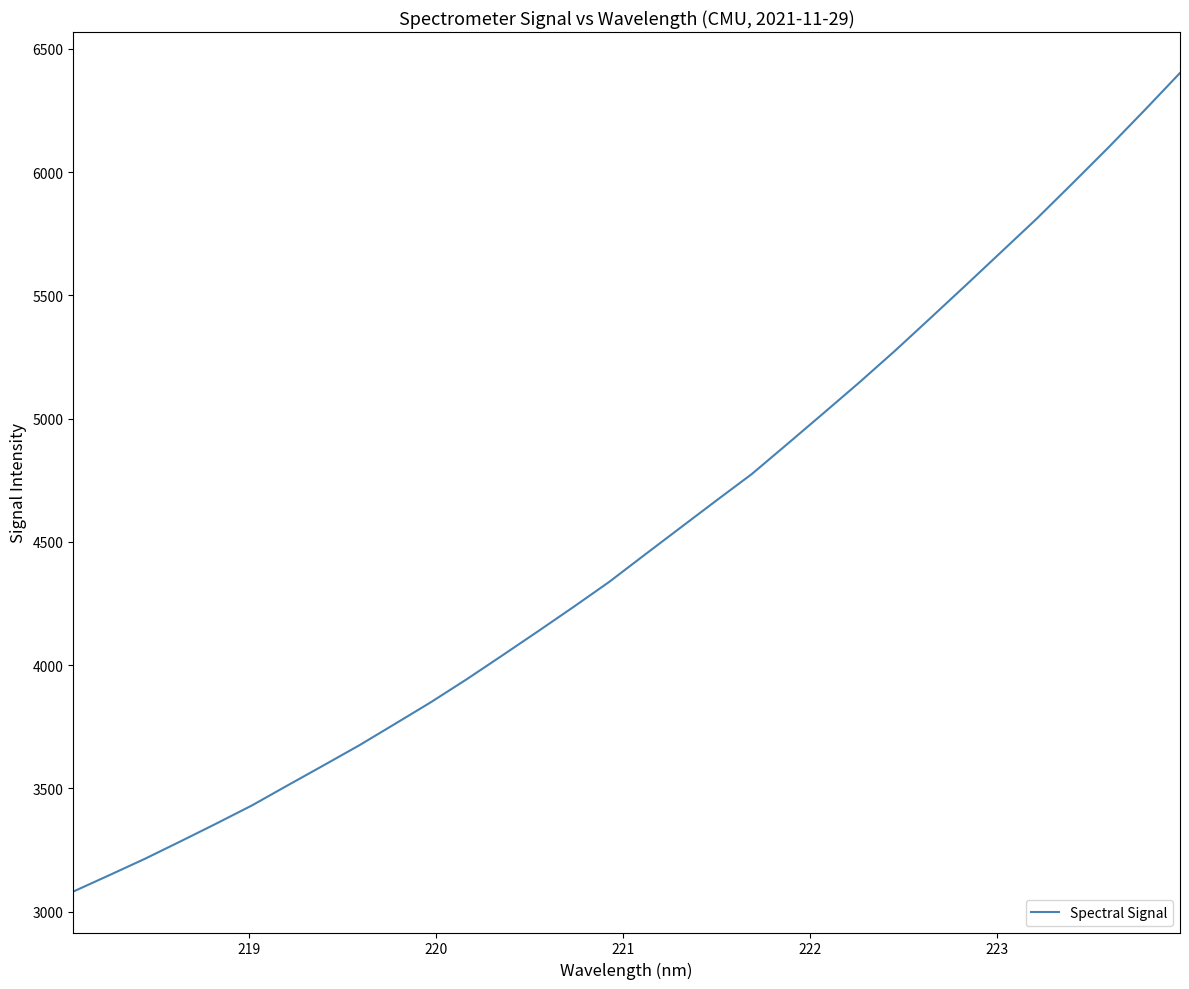

What is the sum of all values?

144528.6